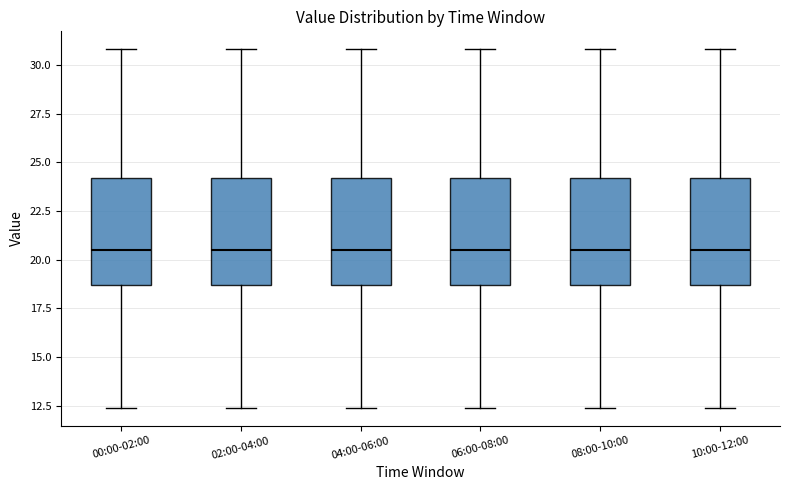

Reading left to right, transcribe this box plot: for each box, give where its median line is, the range the box spans, and where its two whiskers end, as read against the y-axis. The values are not printed on the chart, so give them approximately, as read against the axis.

00:00-02:00: median 20.5, box 18.5 to 24.0, whiskers 12.5 to 31.0
02:00-04:00: median 20.5, box 18.5 to 24.0, whiskers 12.5 to 31.0
04:00-06:00: median 20.5, box 18.5 to 24.0, whiskers 12.5 to 31.0
06:00-08:00: median 20.5, box 18.5 to 24.0, whiskers 12.5 to 31.0
08:00-10:00: median 20.5, box 18.5 to 24.0, whiskers 12.5 to 31.0
10:00-12:00: median 20.5, box 18.5 to 24.0, whiskers 12.5 to 31.0